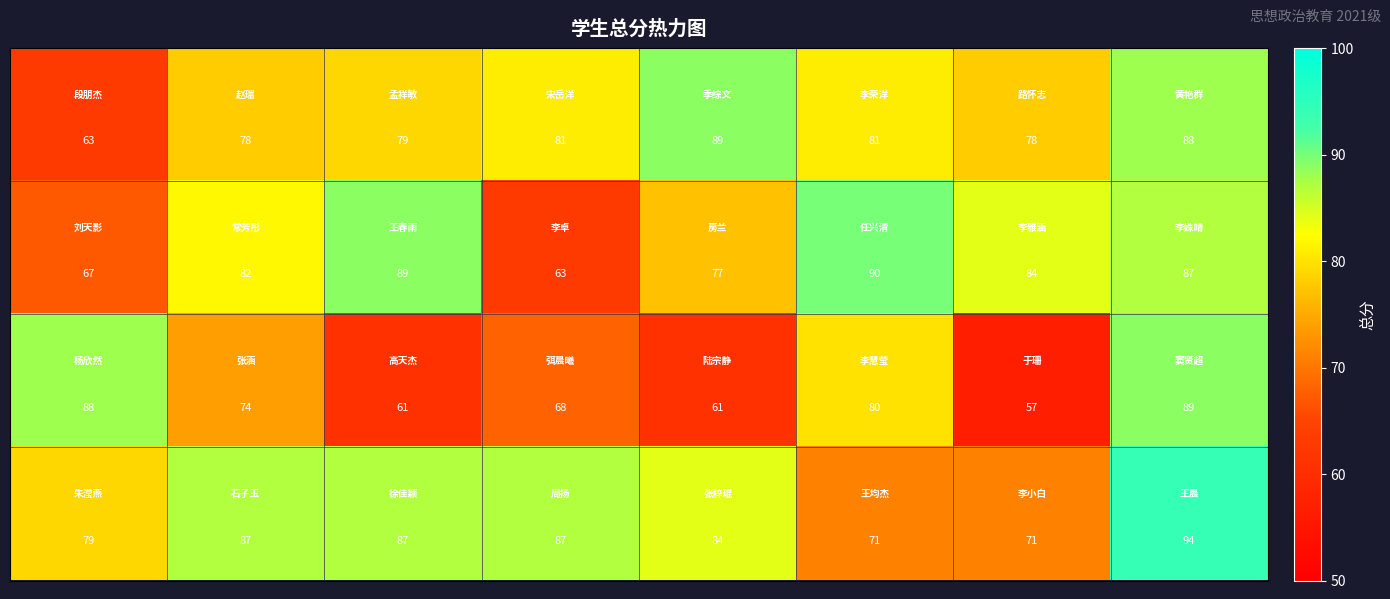

At how many categories does at least one series exceed 65?

8